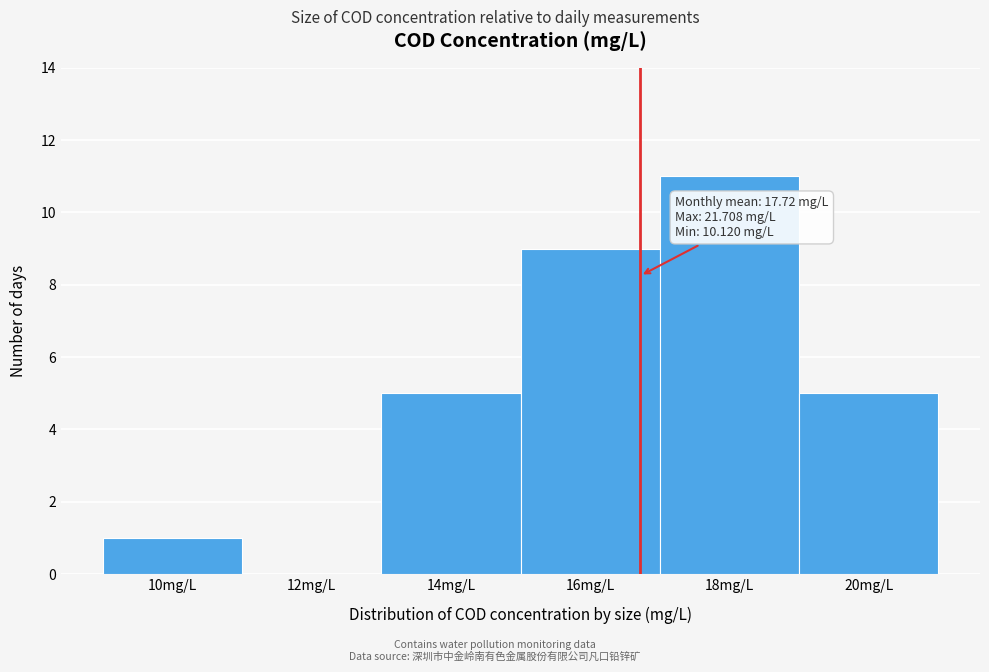

Reading left to right, extract all data points from this chart.

10mg/L=1	12mg/L=0	14mg/L=5	16mg/L=9	18mg/L=11	20mg/L=5